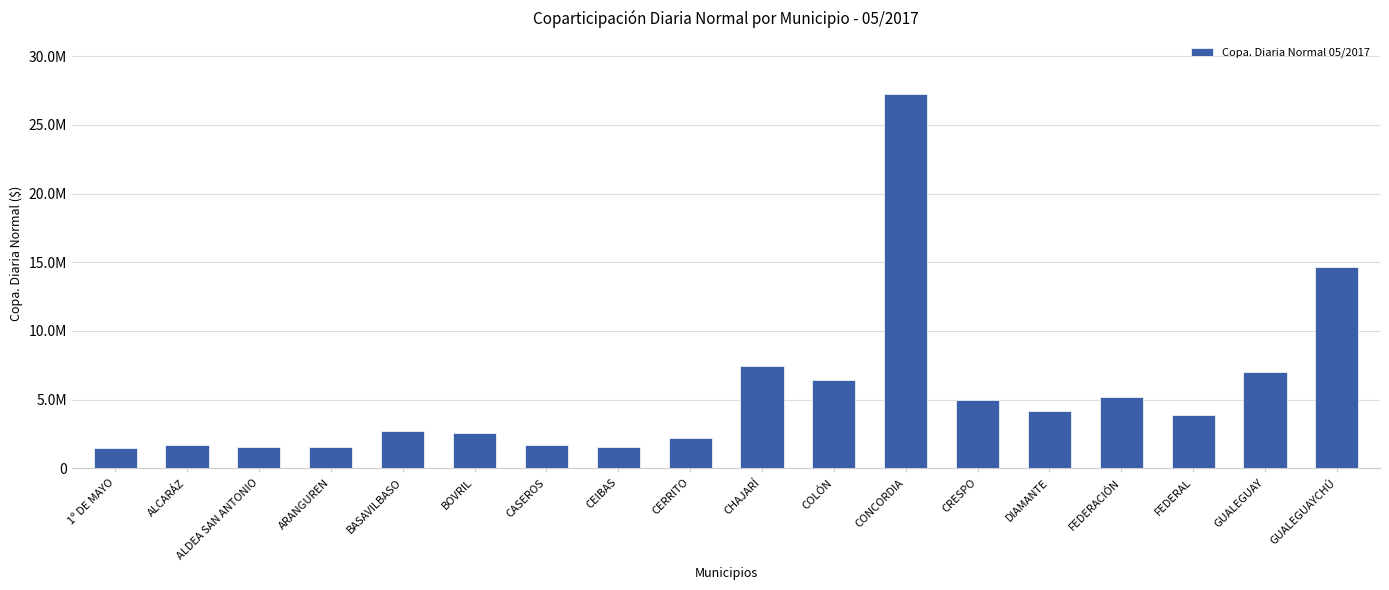

At which category does the chart reach its minimum across all series?

1º DE MAYO